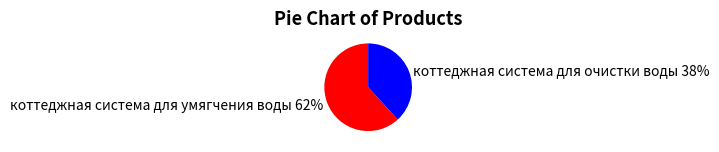

Count the number of slices in the pie.

2